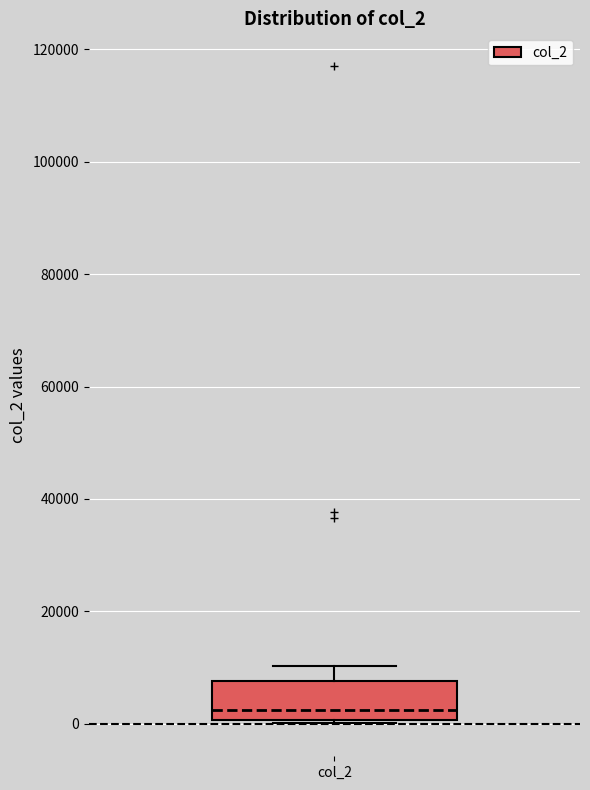

Where does the upper whisker of the box for col_2 end on the y-axis? The values are not printed on the chart, so give them approximately, as read against the axis.

10000